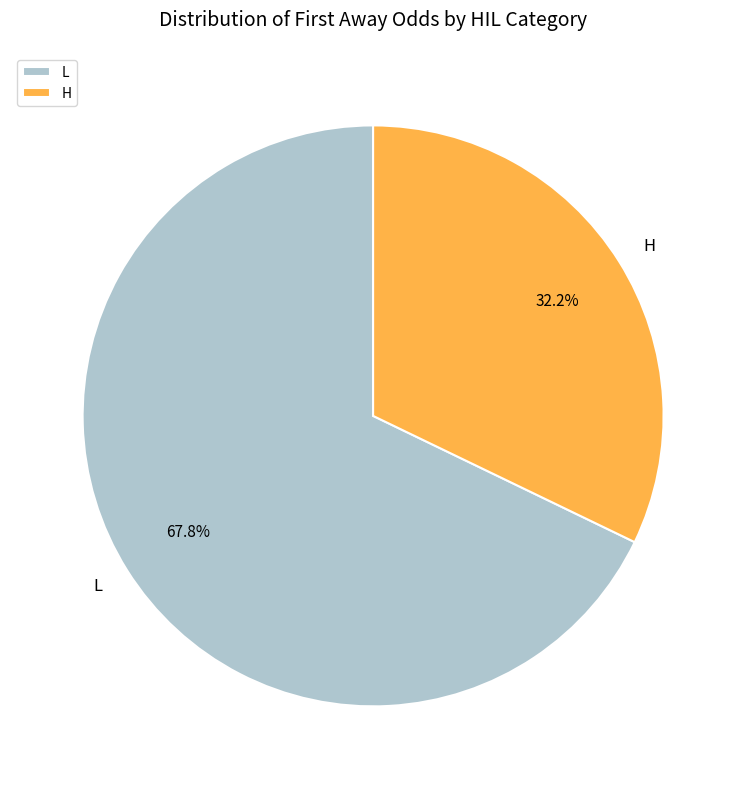

Is there a majority slice in this chart?

Yes